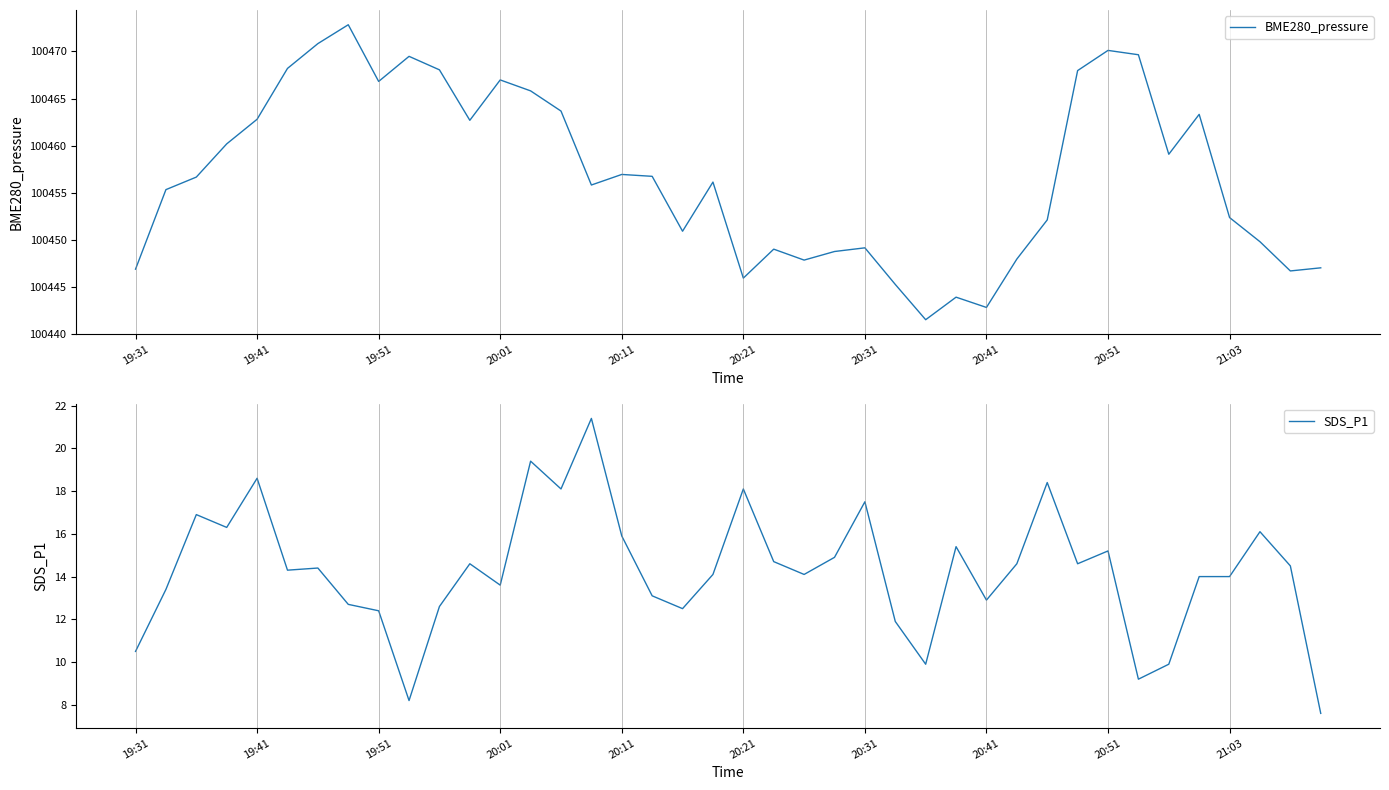

Is it true that SDS_P1 equals 11.7 at 14?

False